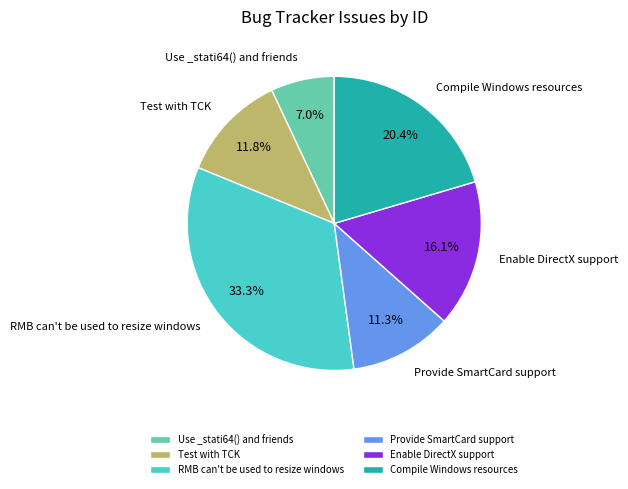

How many slices are in this pie chart?

6